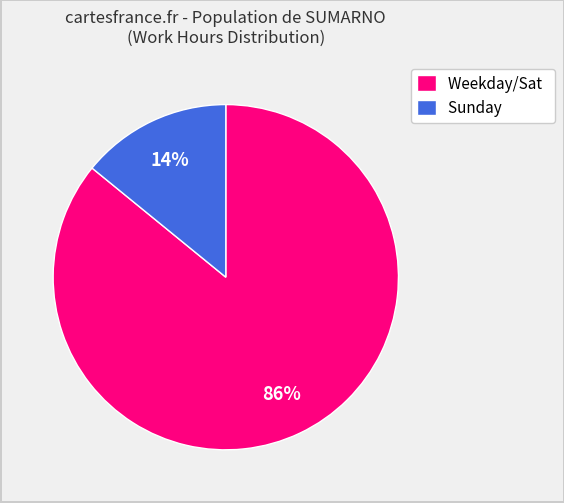

Approximately how many times larger is the value at Weekday/Sat compared to Sunday?

6.1